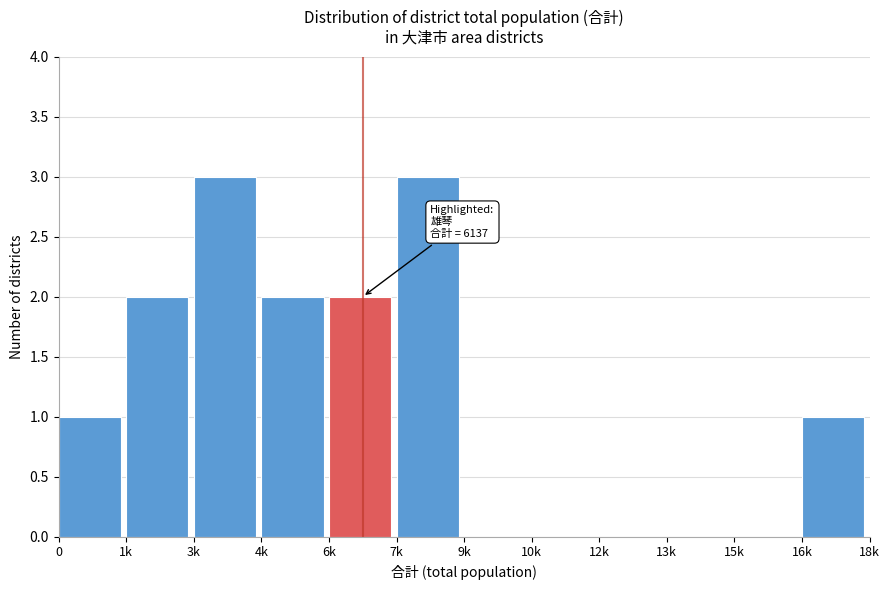

Reading left to right, what are all the values shown in this chart?

0=1	1k=2	3k=3	4k=2	6k=2	7k=3	9k=0	10k=0	12k=0	13k=0	15k=0	16k=1